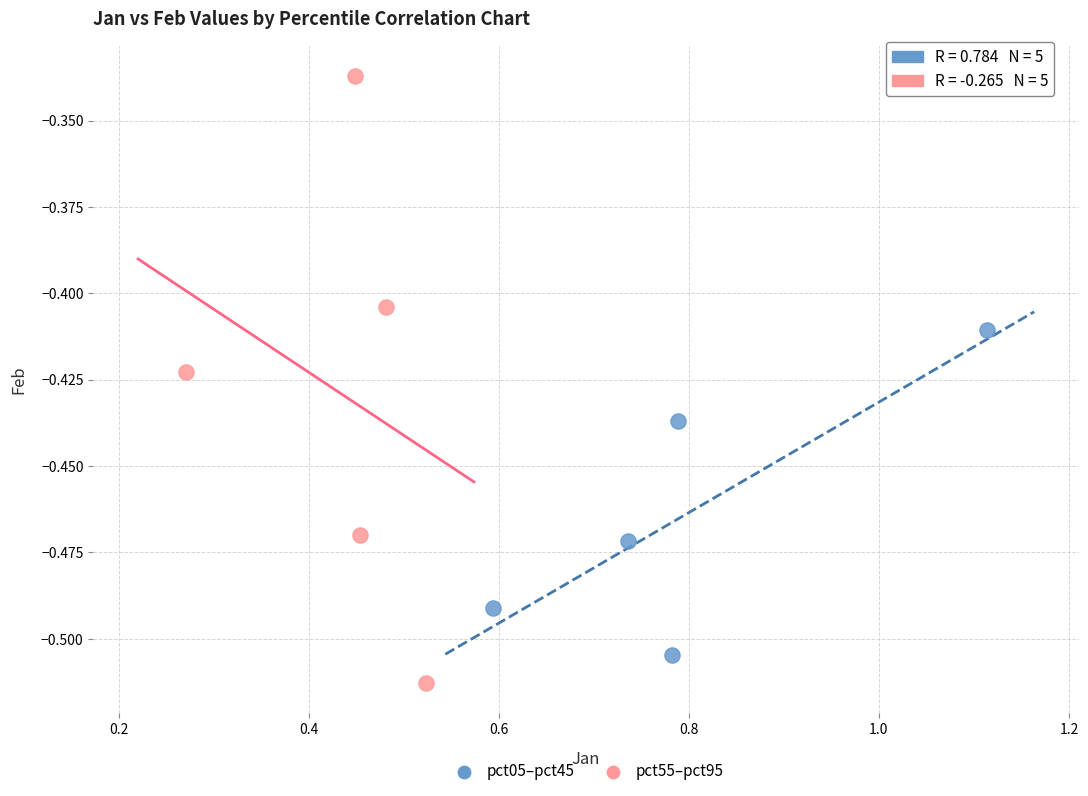

Which series reaches the minimum Y coordinate?

pct55–pct95